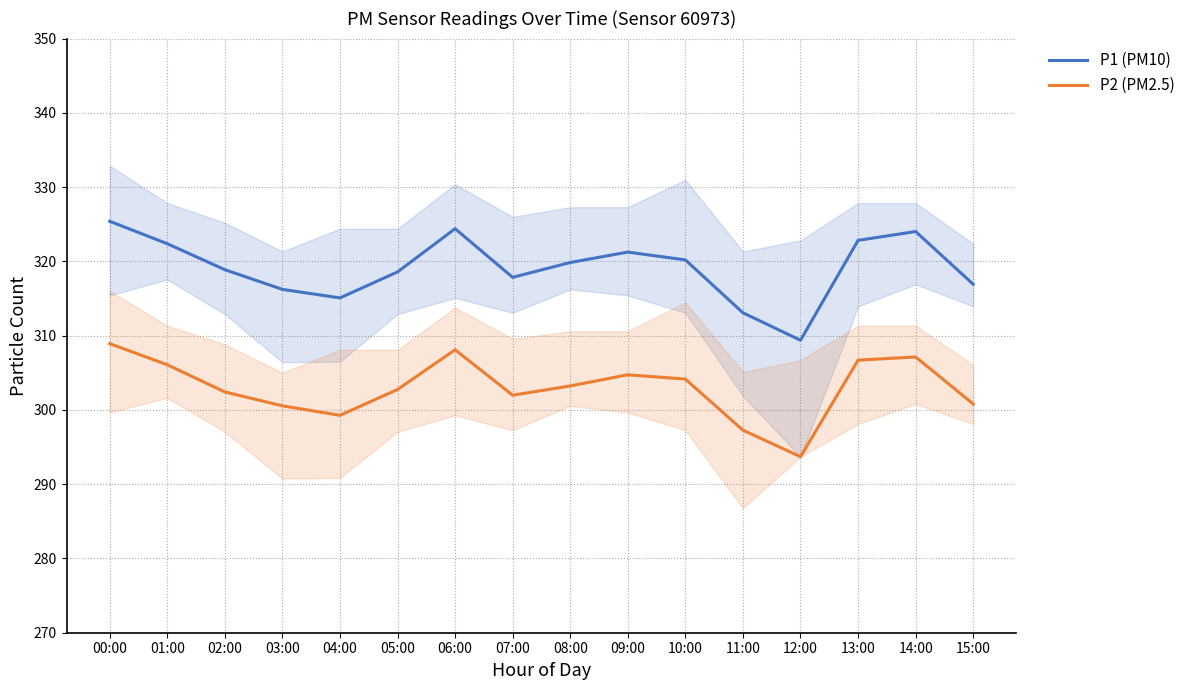

At which category is the sum across all series the highest?

00:00